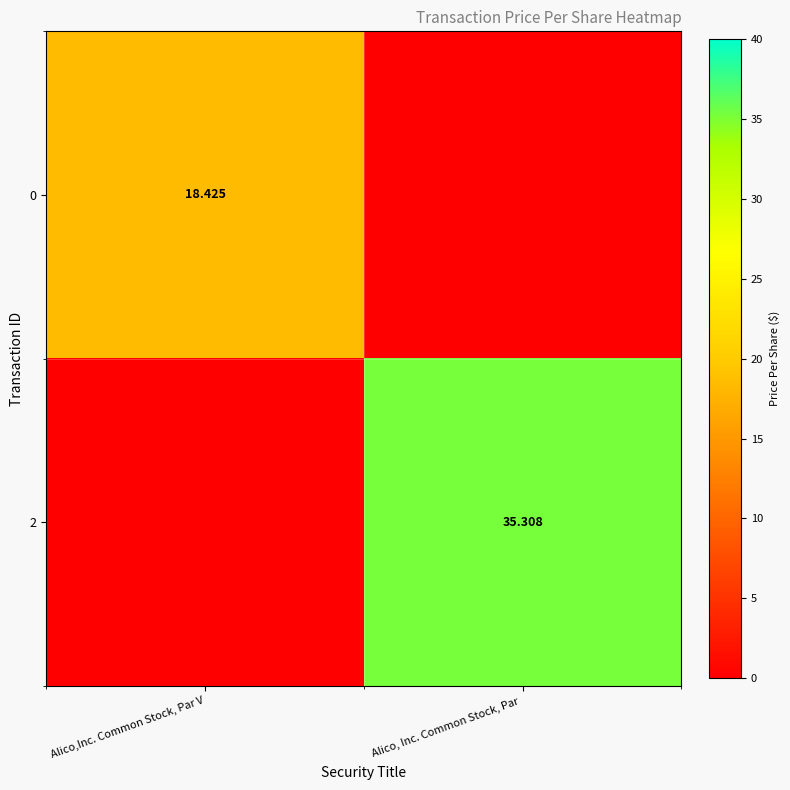

Is the value of 0 at Alico,Inc. Common Stock, Par V greater than the value of 2 at Alico, Inc. Common Stock, Par ?

No